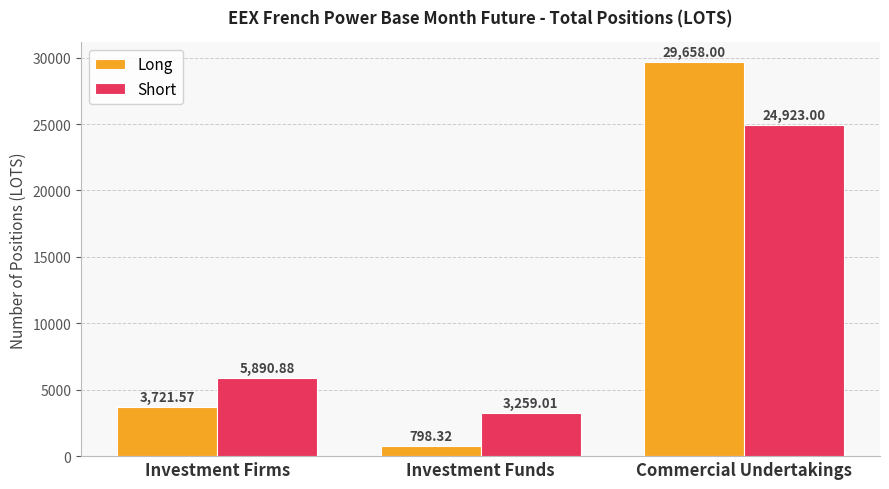

The Long series shows 2292.1 at Investment Firms. True or false?

False